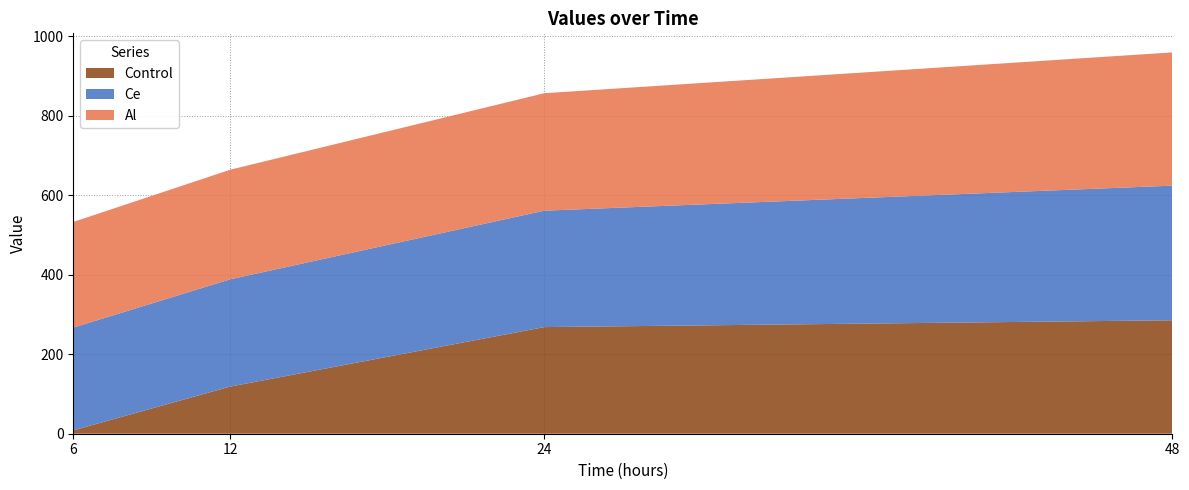

What is the difference between the maximum and minimum values in the Al series?

69.5